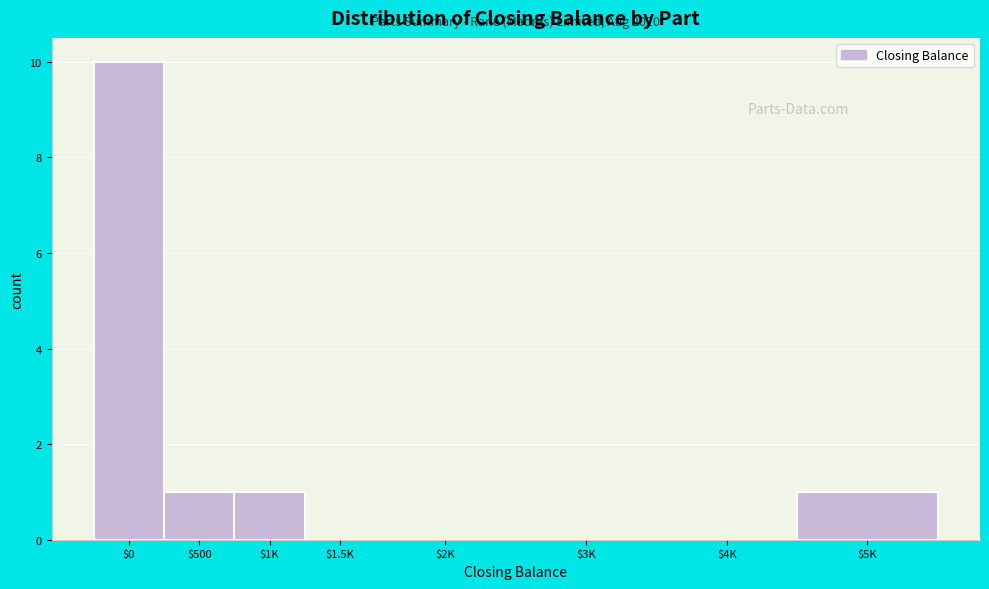

What is the greatest value displayed?

10